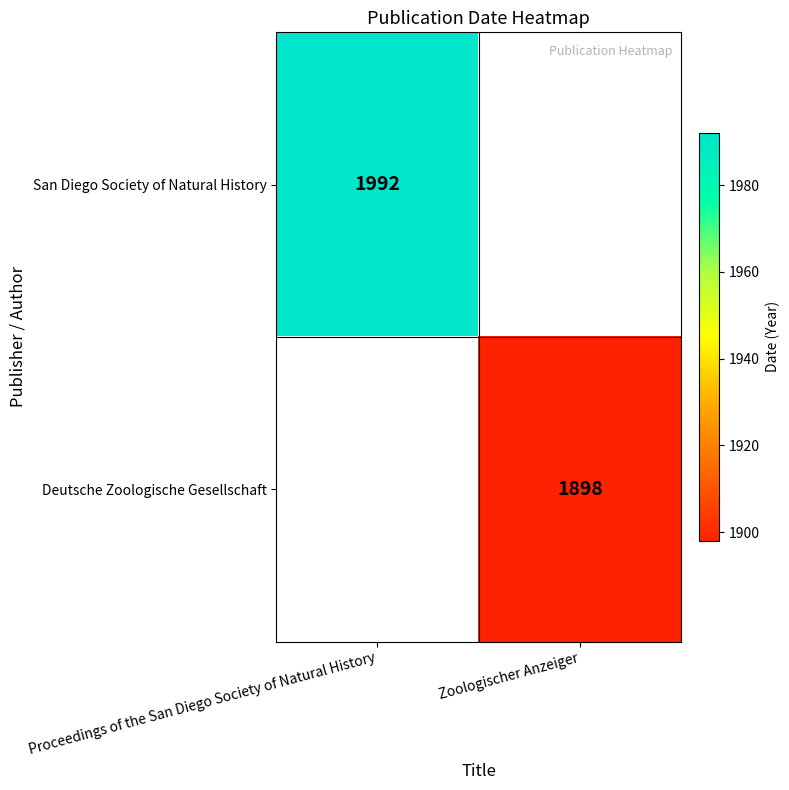

True or false: San Diego Society of Natural History has a value of 1992 at Proceedings of the San Diego Society of Natural History.

True